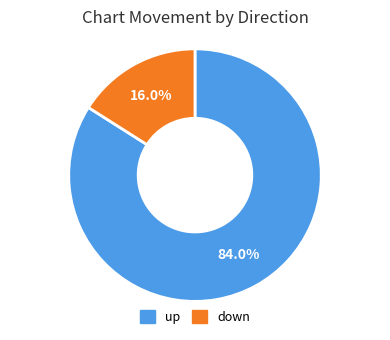

To the nearest percent, what is the average slice percentage?

50%